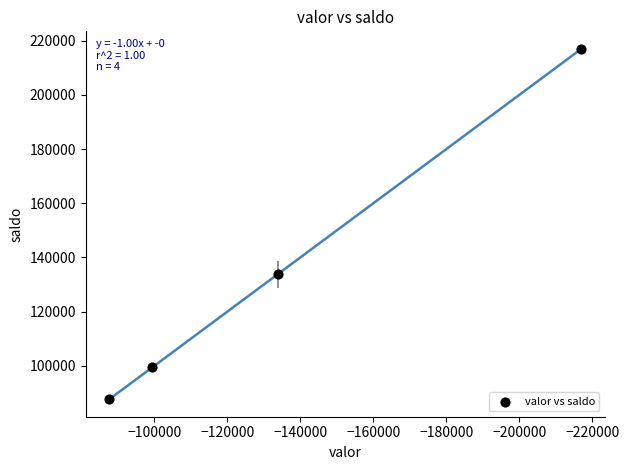

What Y value in the scatter plot is closest to 152348?

133849